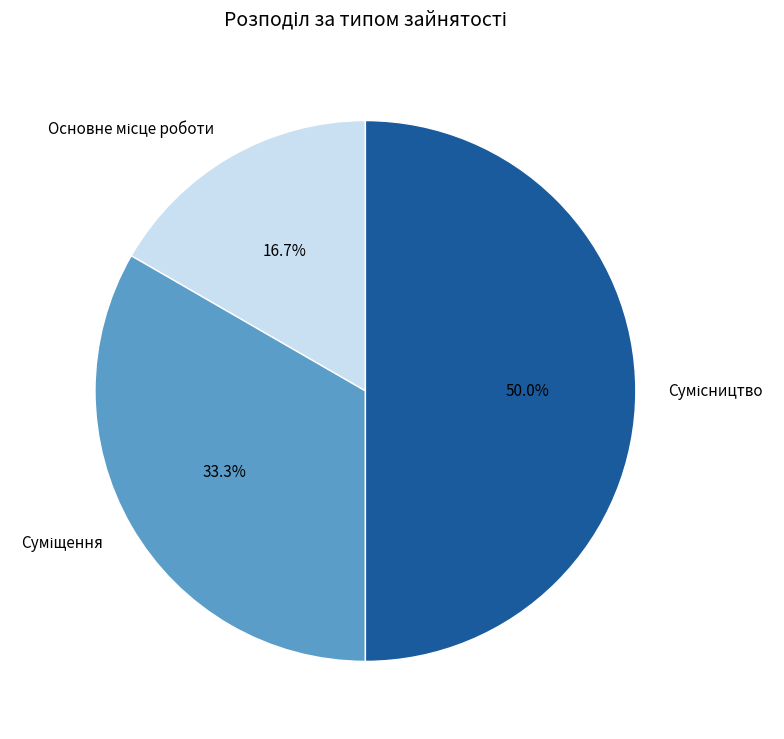

How many segments does this pie chart have?

3